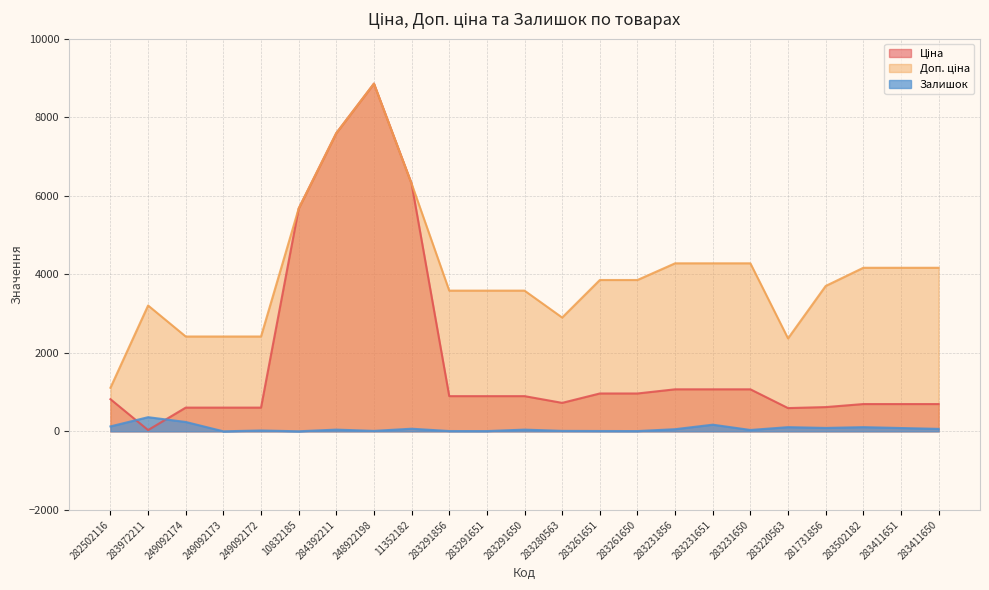

Which category has the lowest value in the Ціна series?

283972211